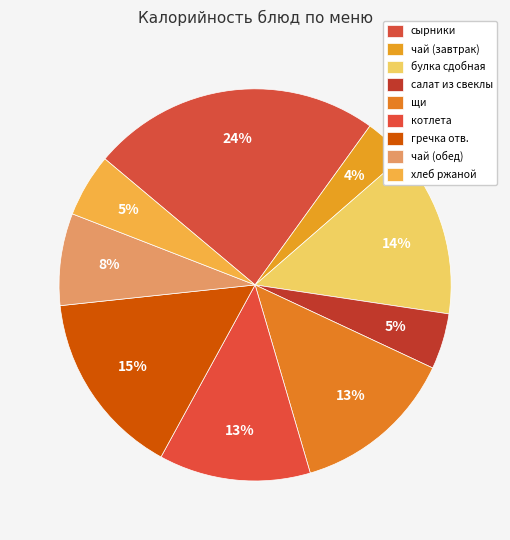

To the nearest percent, what percentage of the pie is сырники?

24%